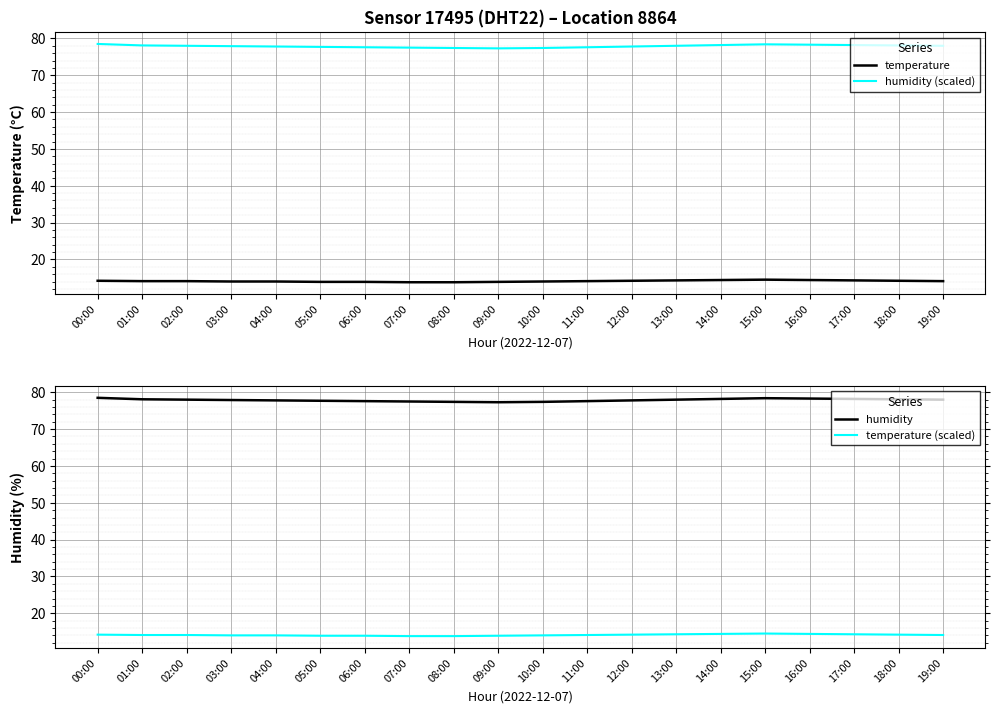

What is the maximum value for humidity?

78.5